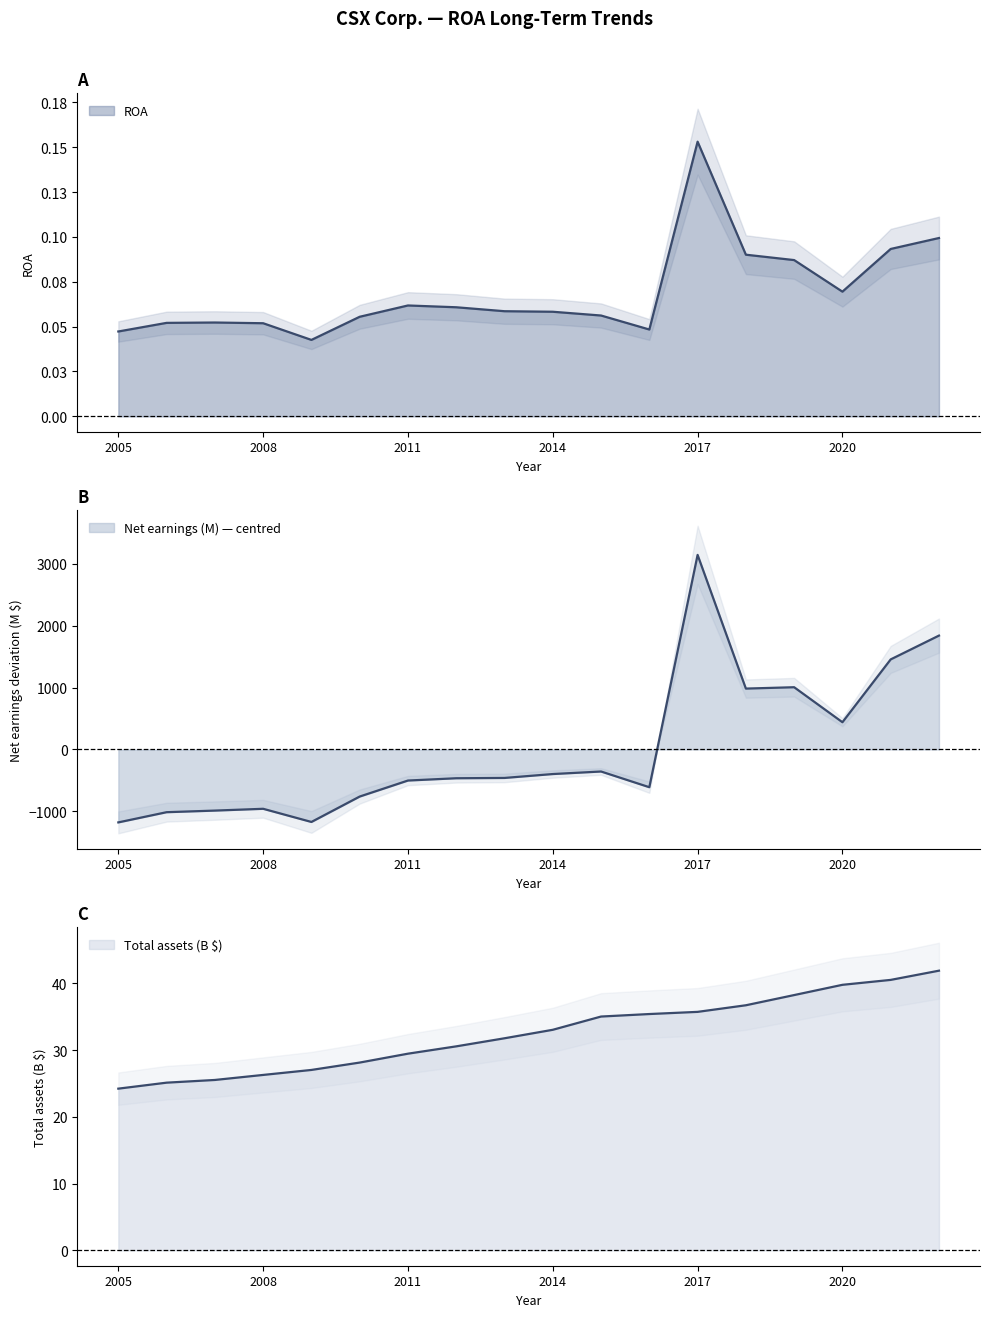

List the series in order of their peak value, lowest first.

ROA, Total assets (M), Net earnings (M)